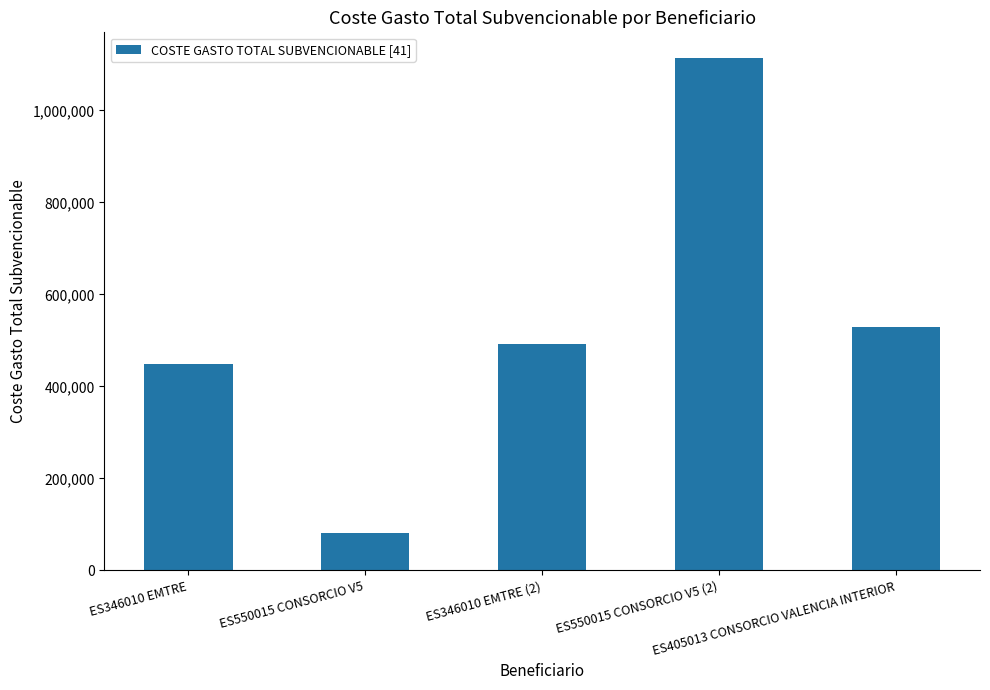

At which label does the data first exceed 491253?

ES346010 EMTRE (2)